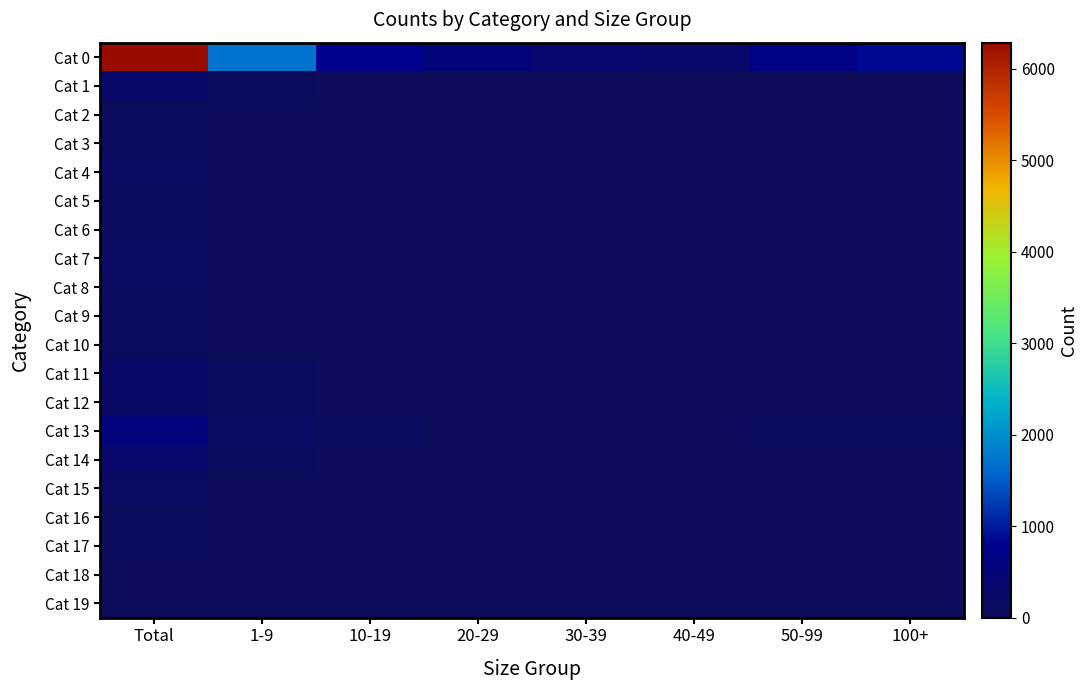

What is the greatest value displayed?

6287